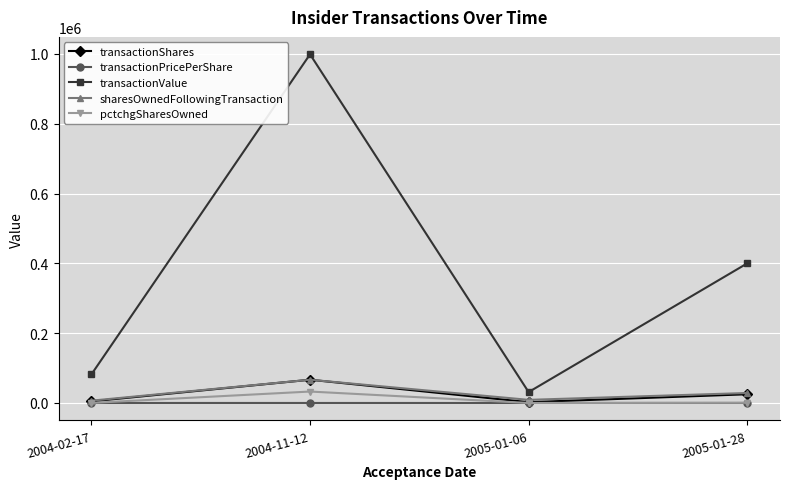

At which category is the sum across all series the highest?

2004-11-12